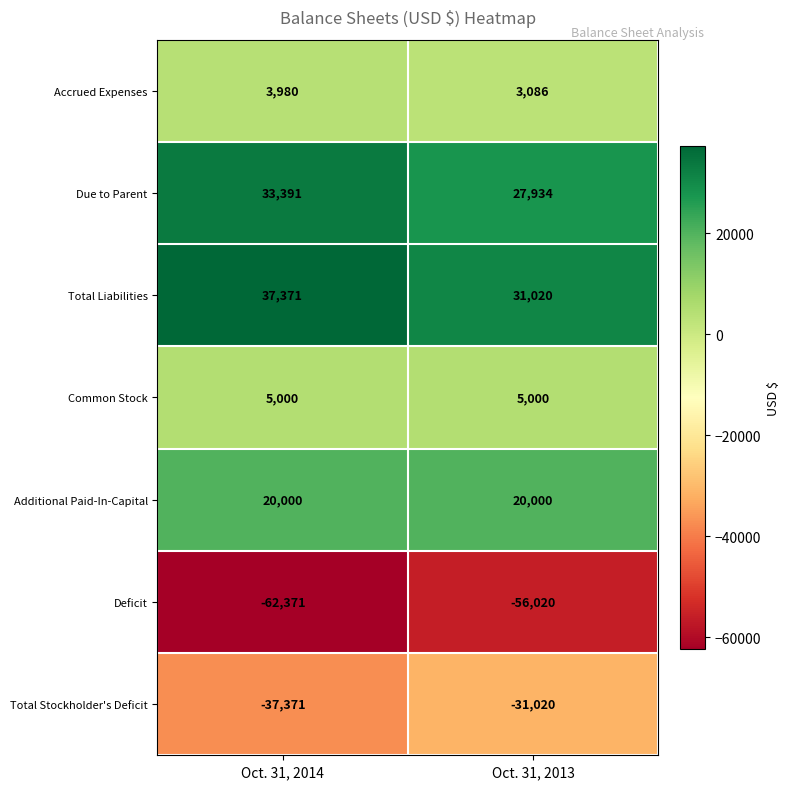

What is the approximate value of Total Stockholder's Deficit at Oct. 31, 2013?

-31020